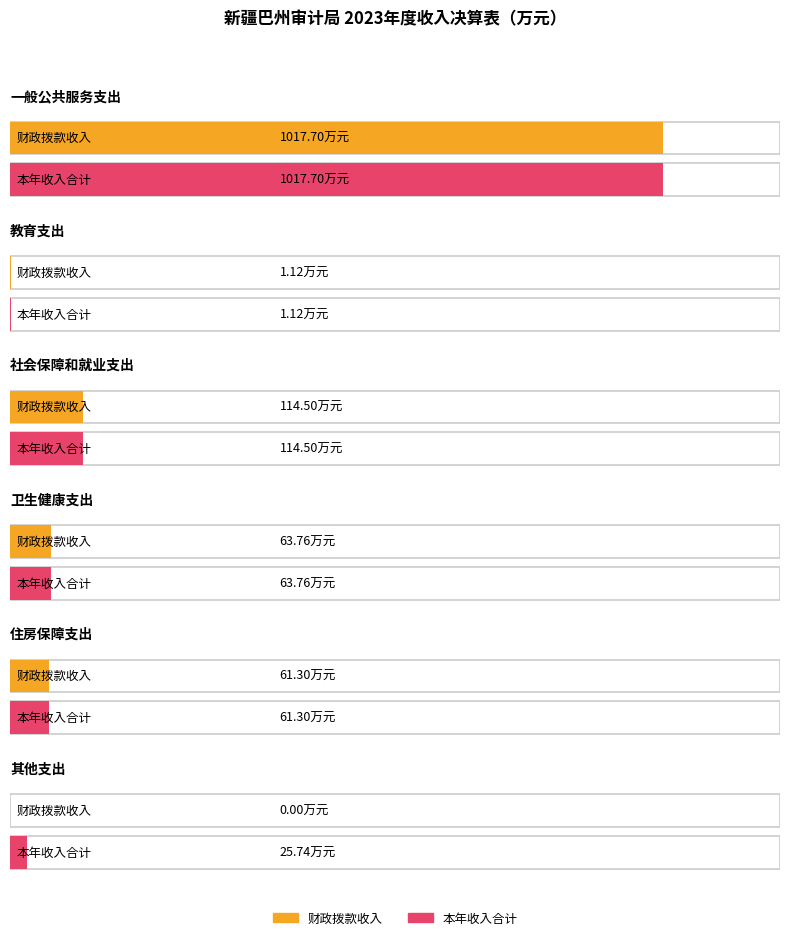

What is the label of the 5th bar from the left?

住房保障支出